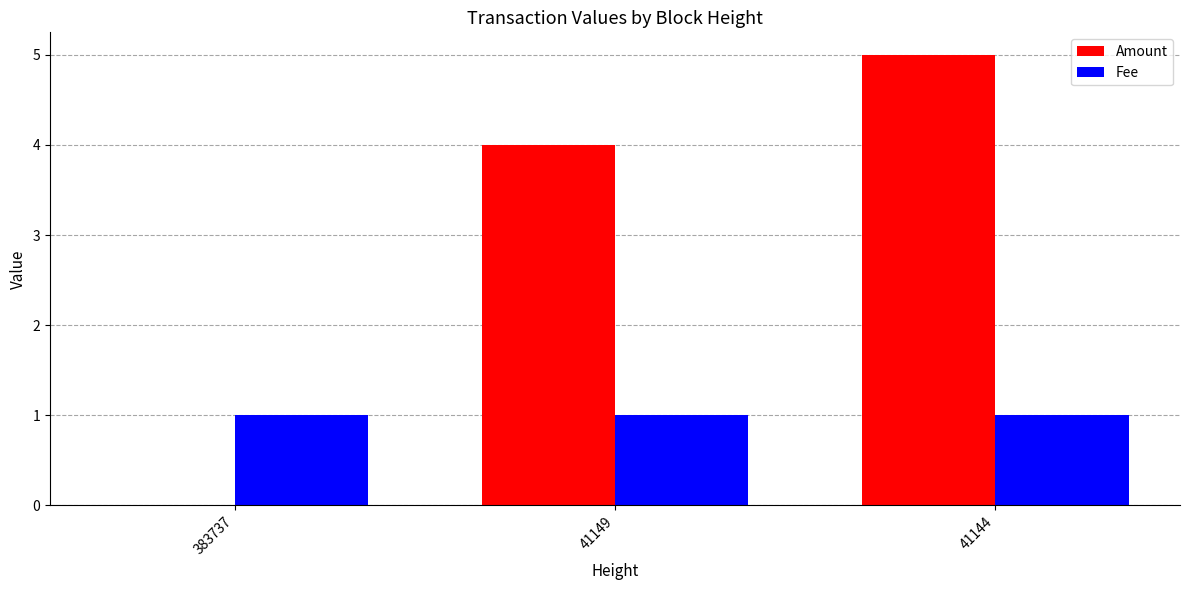

The Amount series shows 5 at 41144. True or false?

True